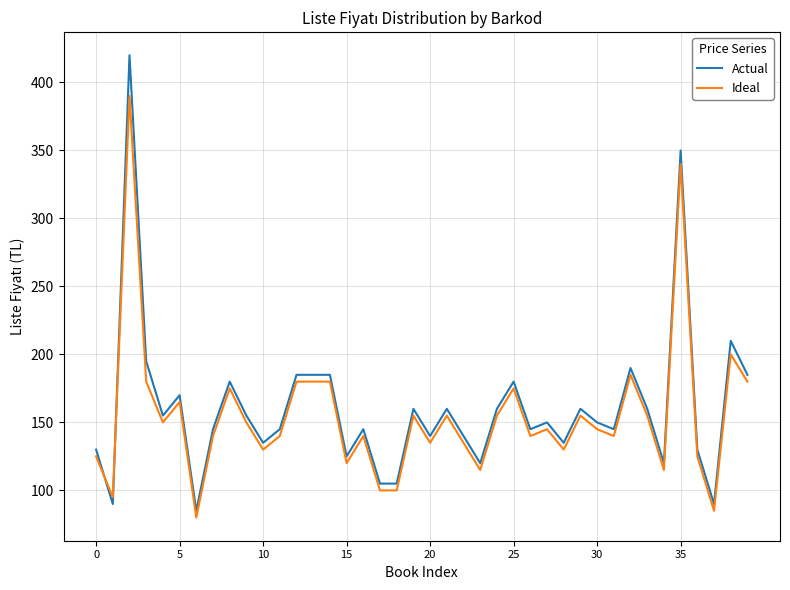

Rank the series by their maximum value, from lowest to highest.

Ideal, Actual